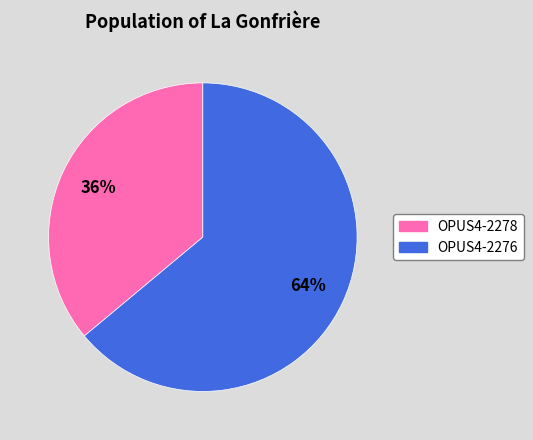

How many segments does this pie chart have?

2